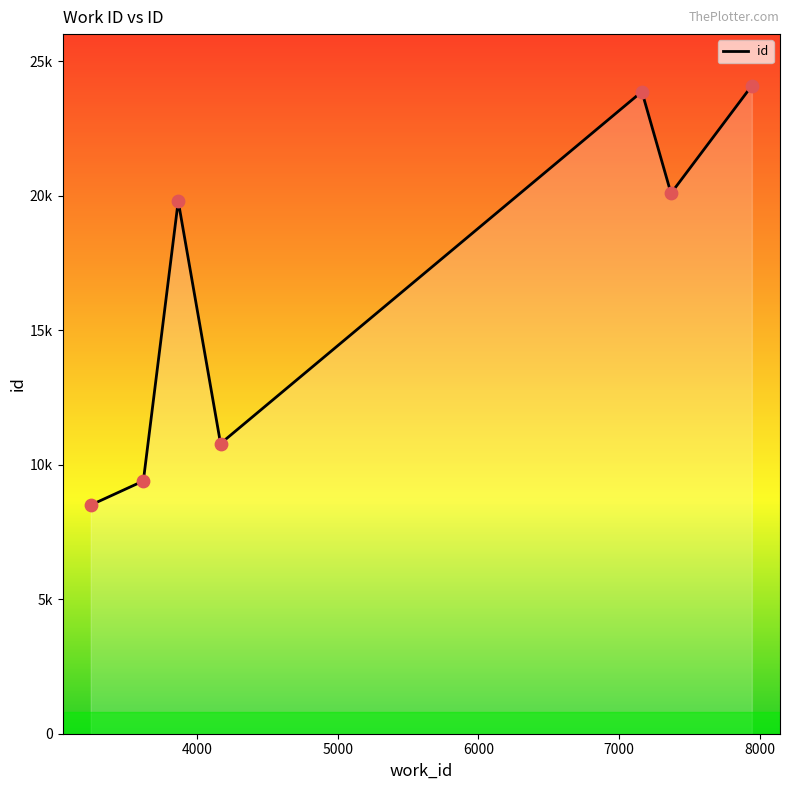

Between 7370 and 3244, which is larger?

7370